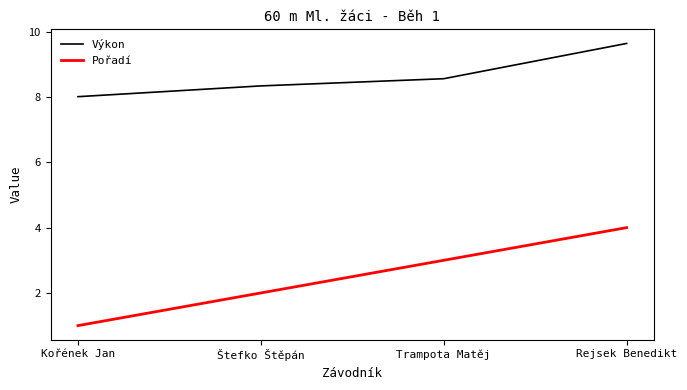

Reading left to right, transcribe all the data shown in this chart.

Výkon: Kořének Jan=8.0	Štefko Štěpán=8.3	Trampota Matěj=8.6	Rejsek Benedikt=9.6
Pořadí: Kořének Jan=1.0	Štefko Štěpán=2.0	Trampota Matěj=3.0	Rejsek Benedikt=4.0